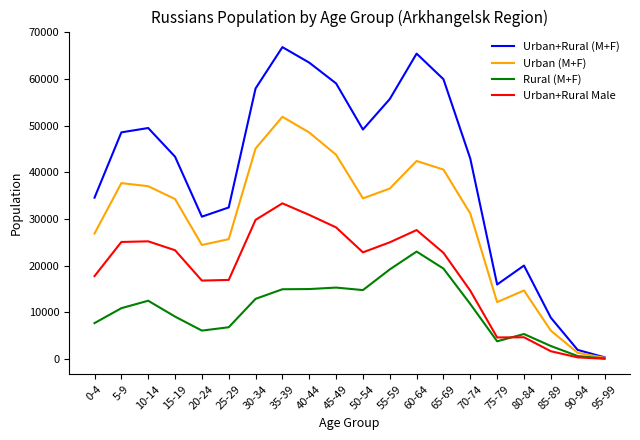

The value of Urban+Rural Male at 70-74 is 3854. True or false?

False